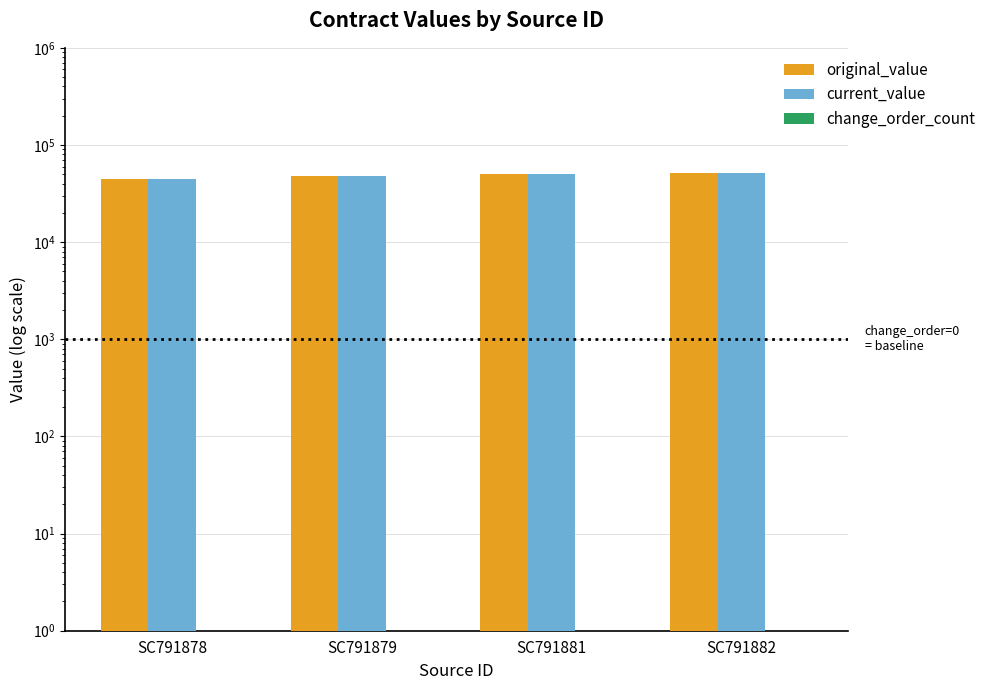

What is the average value of the change_order_count series?

1.0